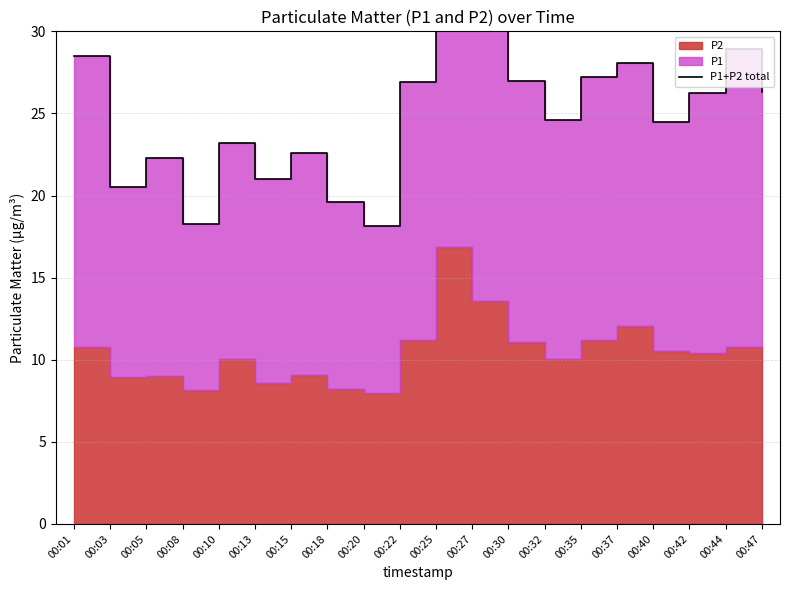

List the labels in order of value, largest first.

00:25, 00:27, 00:44, 00:01, 00:37, 00:35, 00:30, 00:22, 00:47, 00:42, 00:32, 00:40, 00:10, 00:15, 00:05, 00:13, 00:03, 00:18, 00:08, 00:20